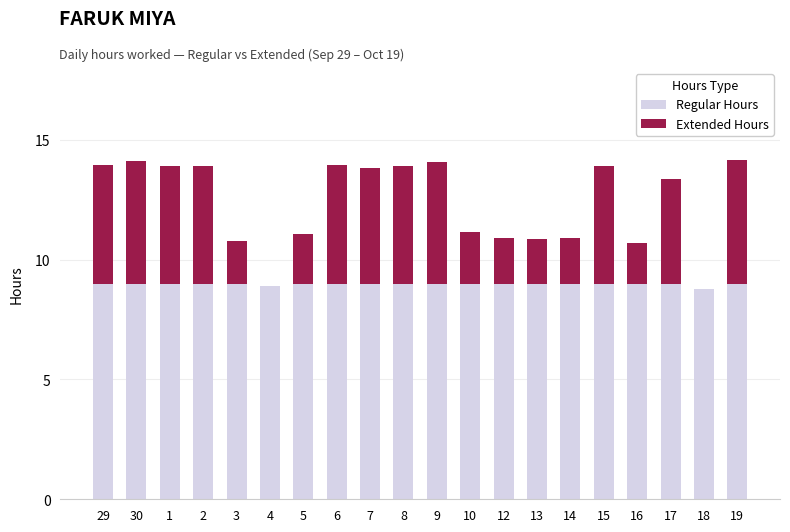

What is the total value across all series at 9?

14.1